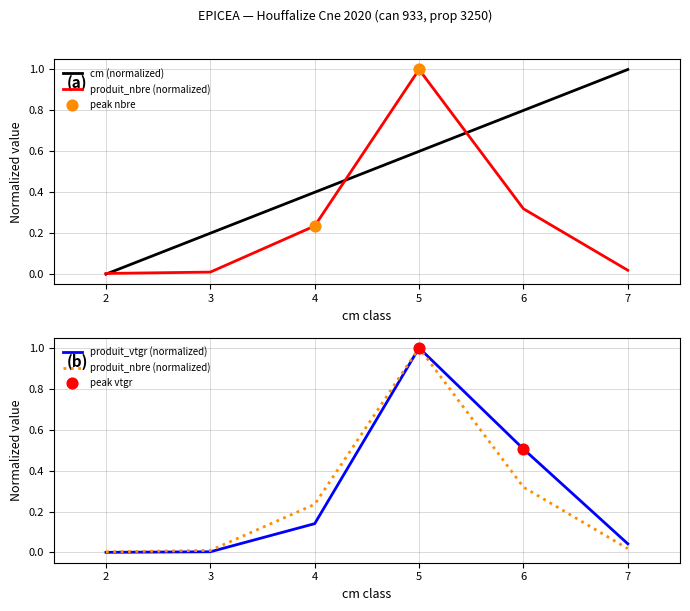

Is the value of cm (normalized) at 3 greater than the value of produit_vtgr (normalized) at 7?

Yes